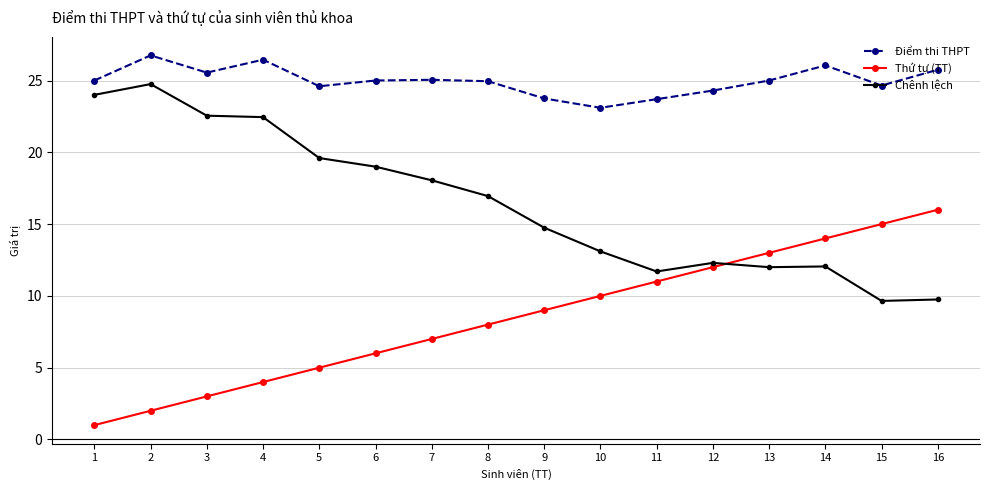

True or false: Điểm thi THPT has more than 1 points higher than both neighbors.

True